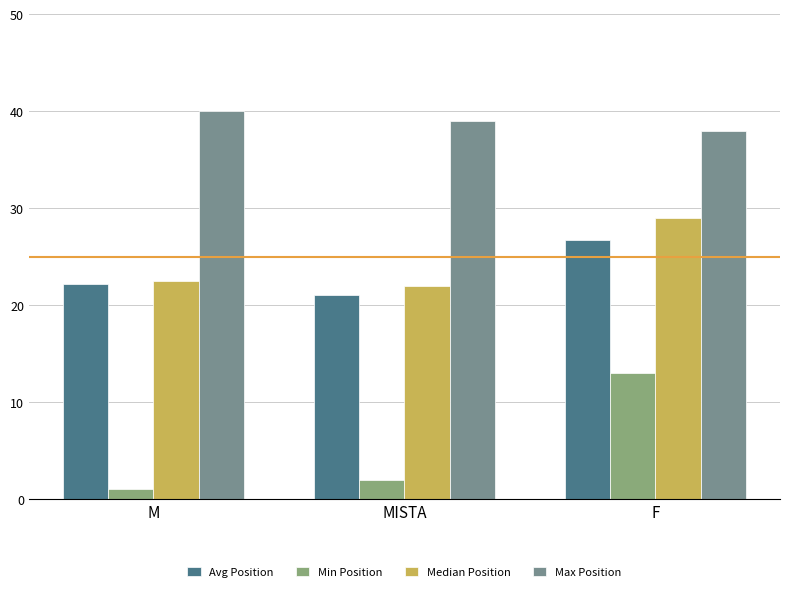

What are all the series names shown in the legend?

Avg Position, Min Position, Median Position, Max Position